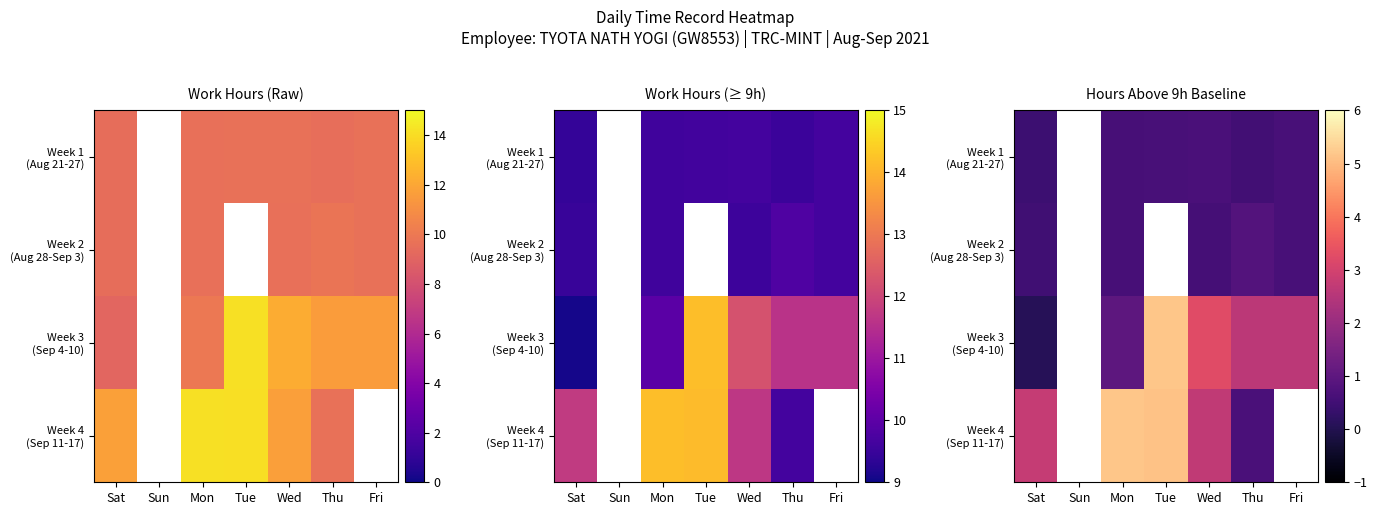

At which category is the sum across all series the highest?

Mon